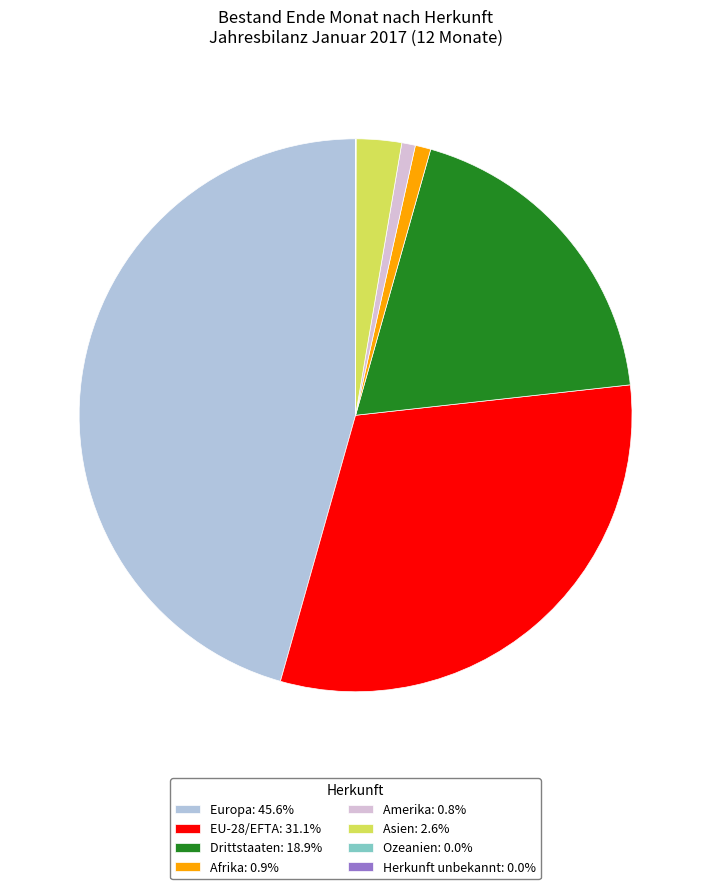

Does EU-28/EFTA: 31.1% represent more than half of the total?

No